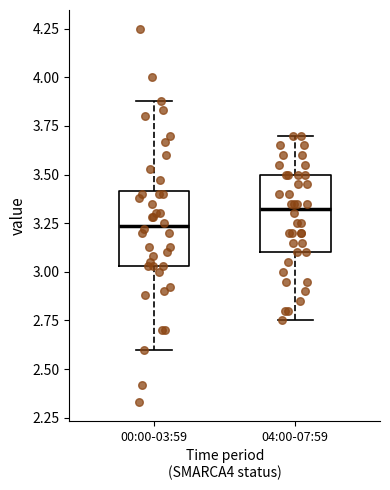

Reading left to right, read every box against the y-axis: the position of its median line, the range the box covers, and the ends of its whiskers. The values are not printed on the chart, so give them approximately, as read against the axis.

00:00-03:59: median 3.25, box 3.05 to 3.40, whiskers 2.60 to 3.90
04:00-07:59: median 3.35, box 3.10 to 3.50, whiskers 2.75 to 3.70